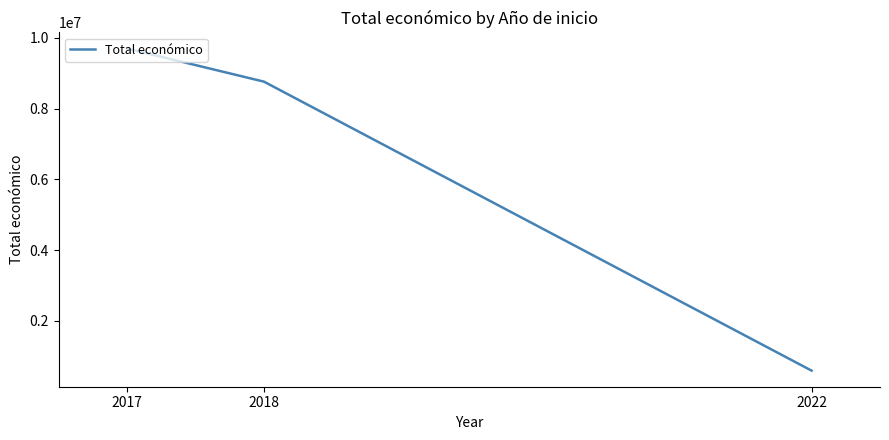

Which has a higher value, 2022 or 2018?

2018